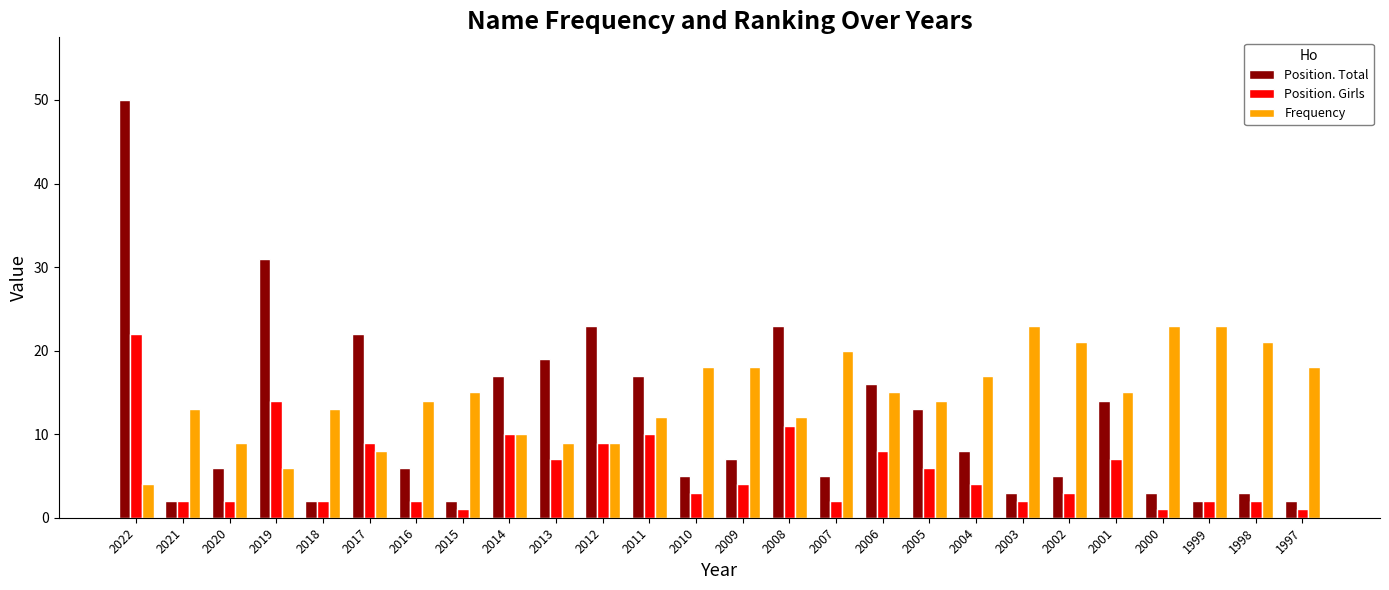

Rank the series at 2006 from lowest to highest value.

Position. Girls, Frequency, Position. Total